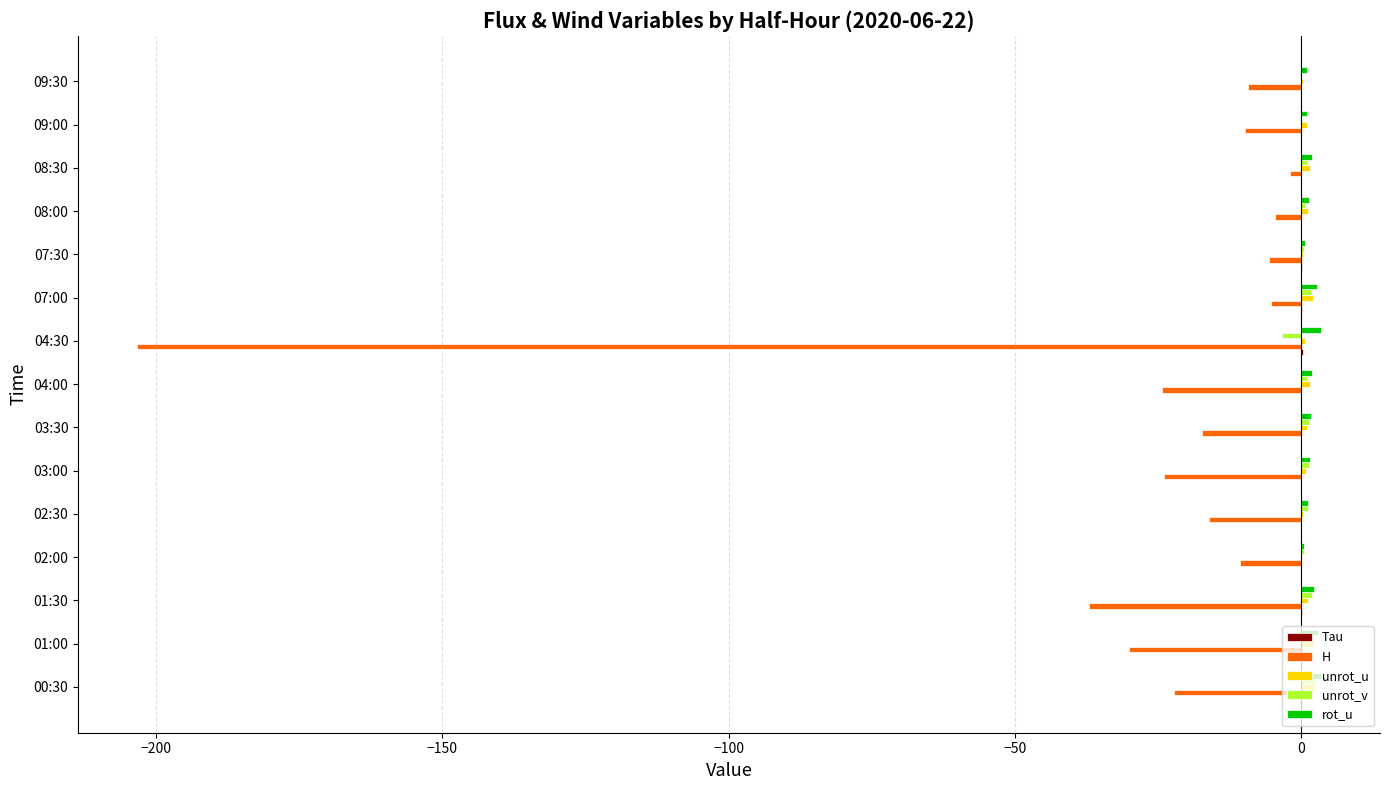

At which label is H closest to -102?

01:30